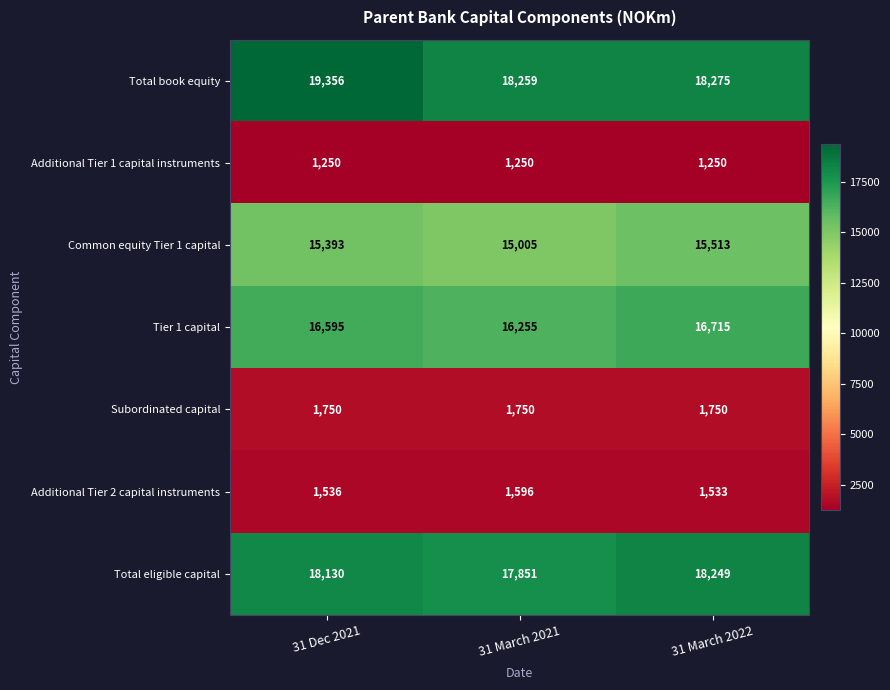

Which series has the largest total across all categories?

Total book equity